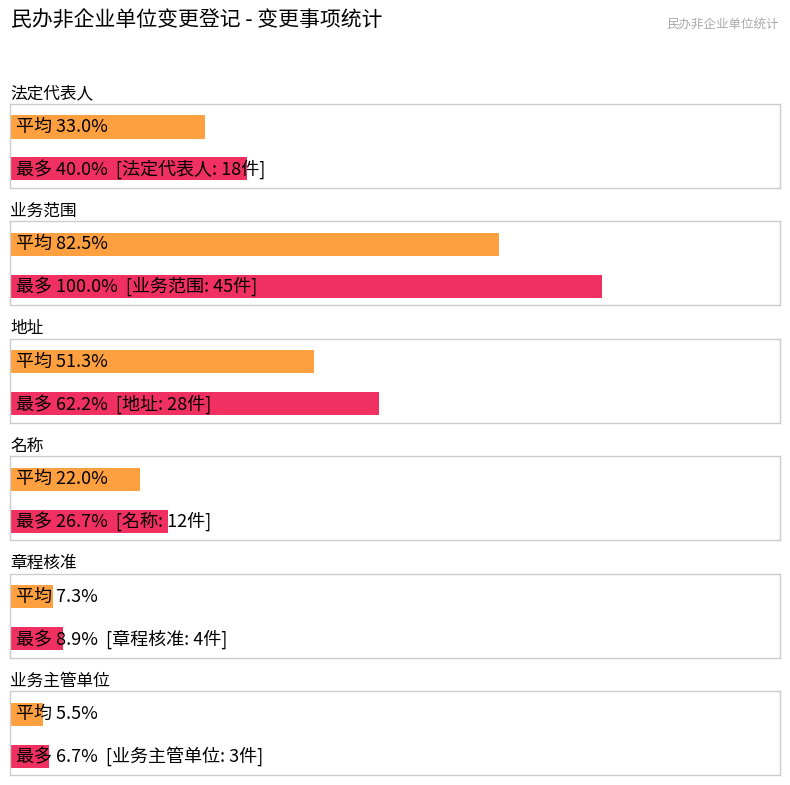

The value at 业务主管单位 is 3. True or false?

True